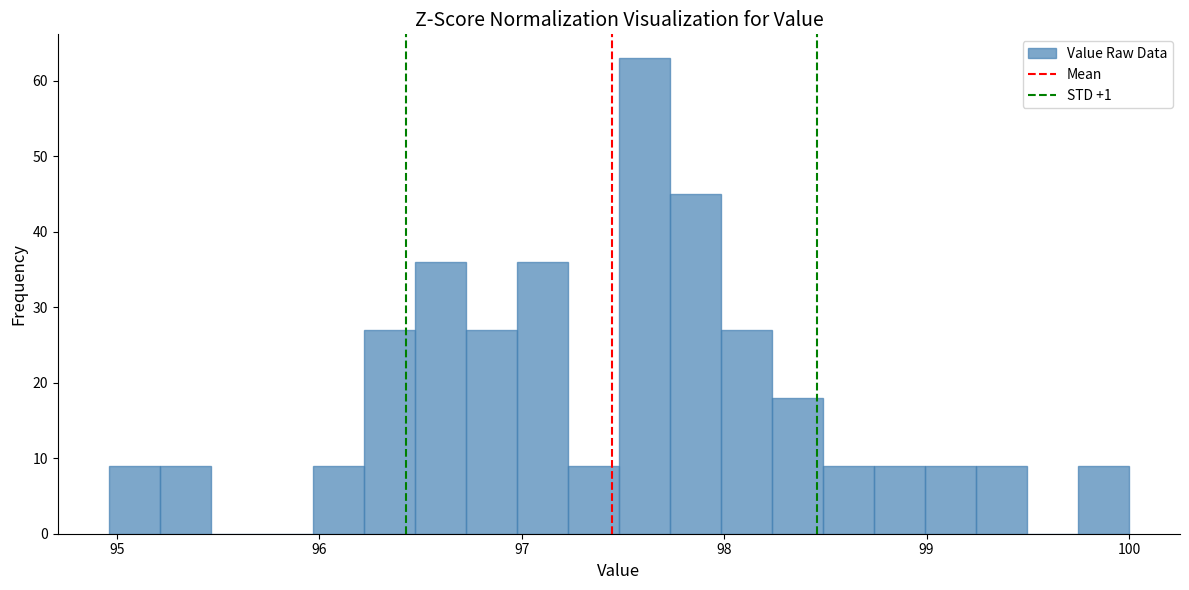

Around what value on the x-axis is the tallest bar? Give the approximate position of its centre, as read against the axis.

97.6